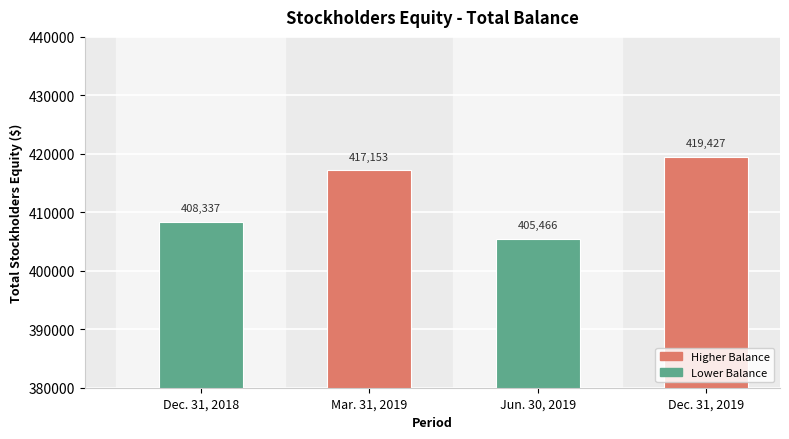

Reading right to left, extract all data points from this chart.

419427	405466	417153	408337